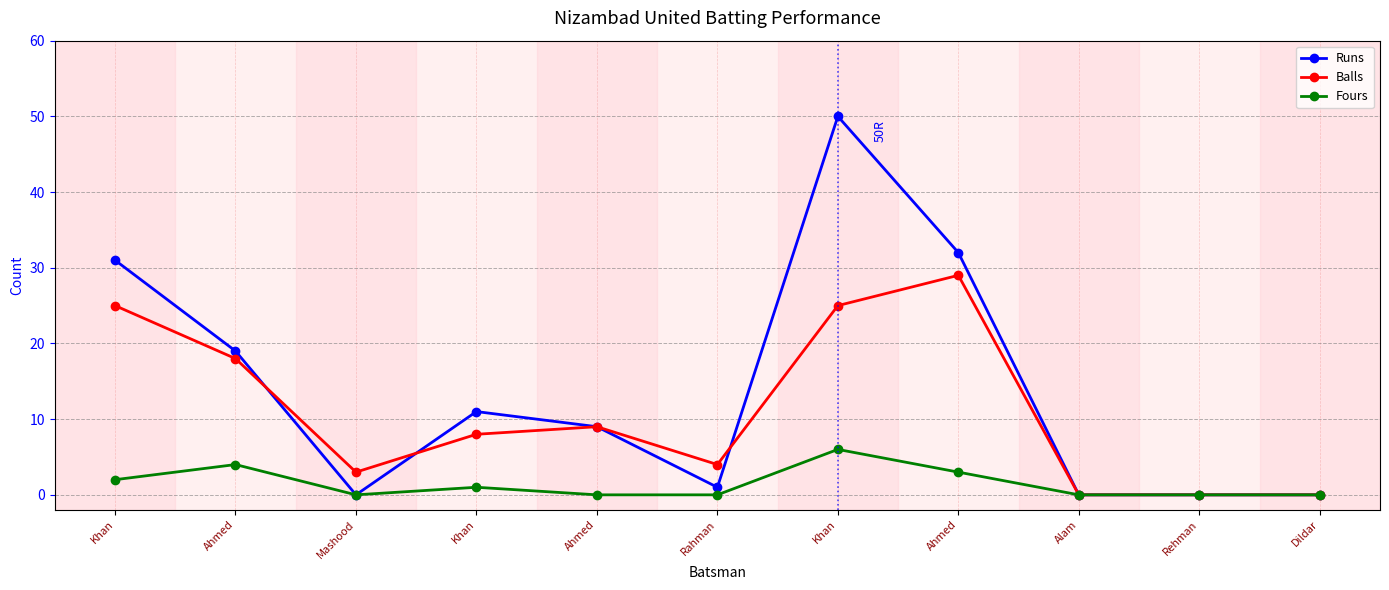

Which label corresponds to the smallest value in the chart?

Mashood